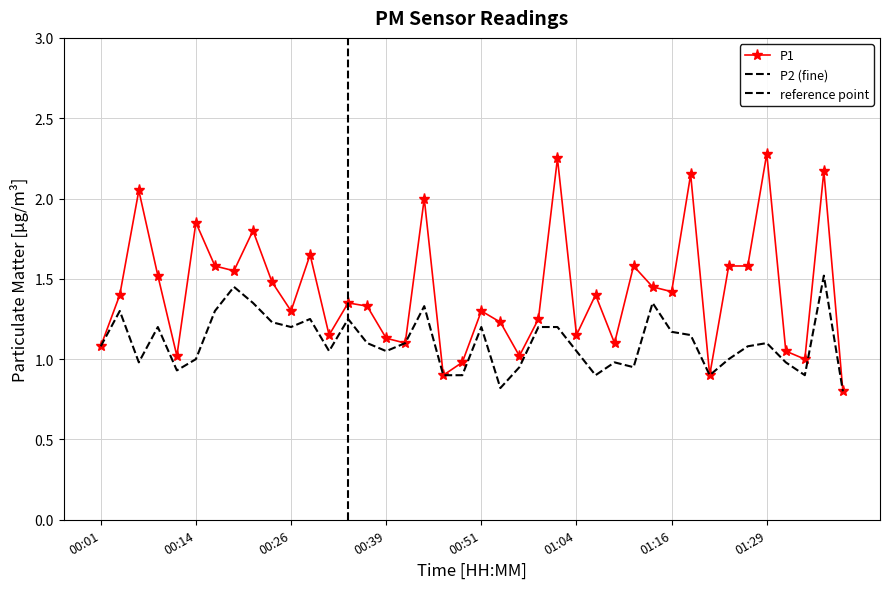

Rank the categories by P1 value from lowest to highest.

01:39, 00:46, 01:21, 00:49, 01:34, 00:12, 00:56, 01:31, 00:01, 00:41, 01:09, 00:39, 00:31, 01:04, 00:54, 00:59, 00:26, 00:51, 00:36, 00:34, 00:04, 01:06, 01:16, 01:14, 00:24, 00:09, 00:19, 00:17, 01:11, 01:24, 01:27, 00:29, 00:21, 00:14, 00:44, 00:07, 01:19, 01:36, 01:01, 01:29